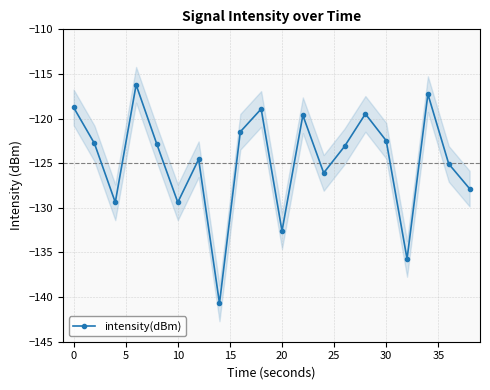

Is this an area chart (filled region under the line)?

No